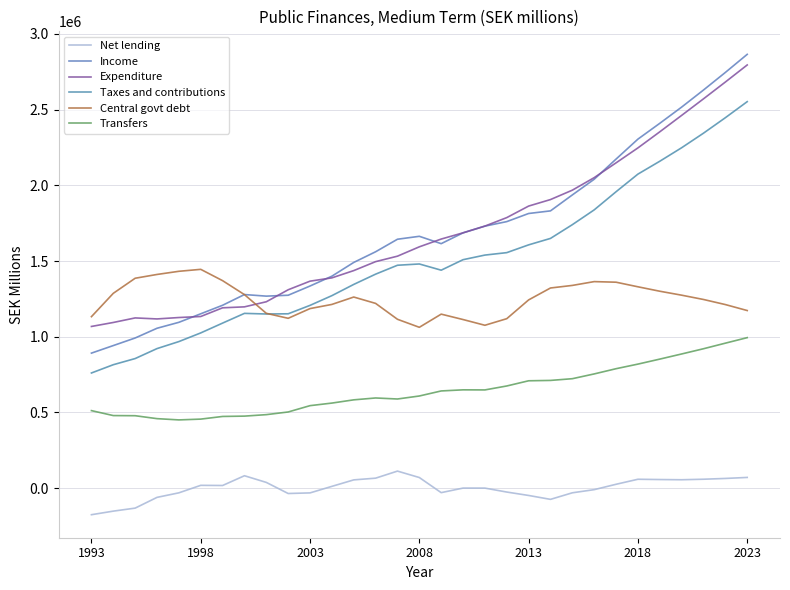

Which label corresponds to the largest value in the chart?

2023